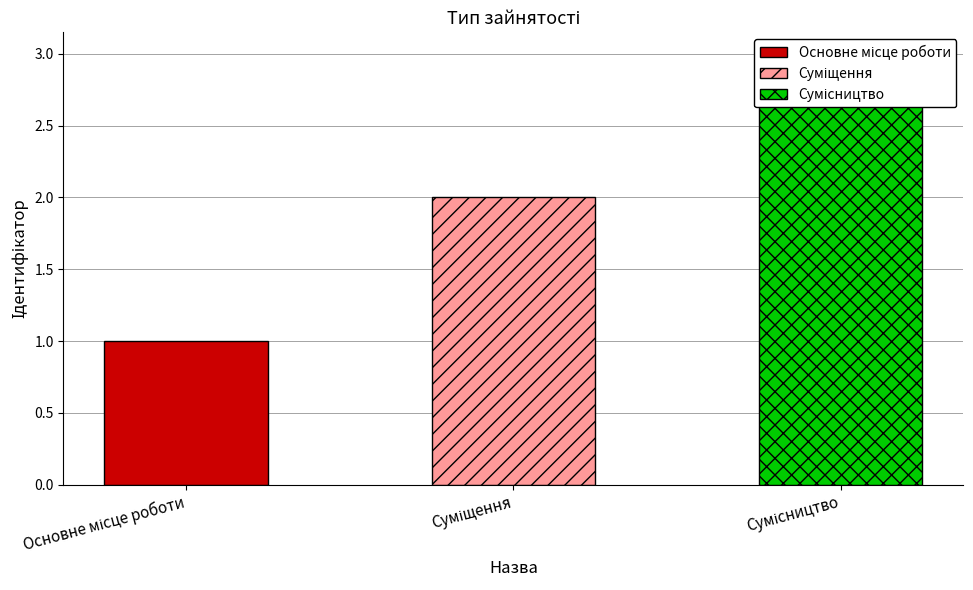

Rank the categories by value from lowest to highest.

Основне місце роботи, Суміщення, Сумісництво